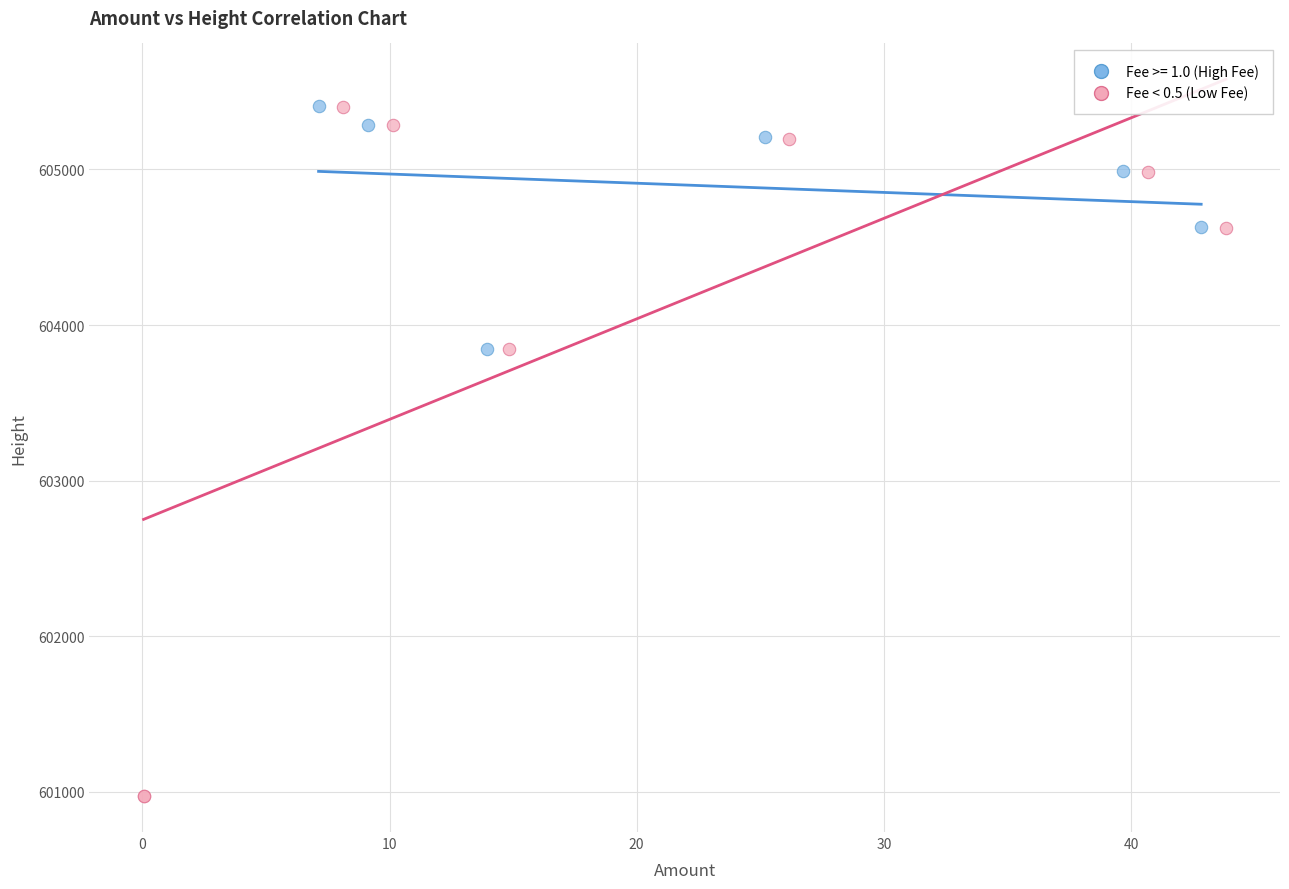

Which series has the widest spread of Y values?

Fee < 0.5 (Low Fee)